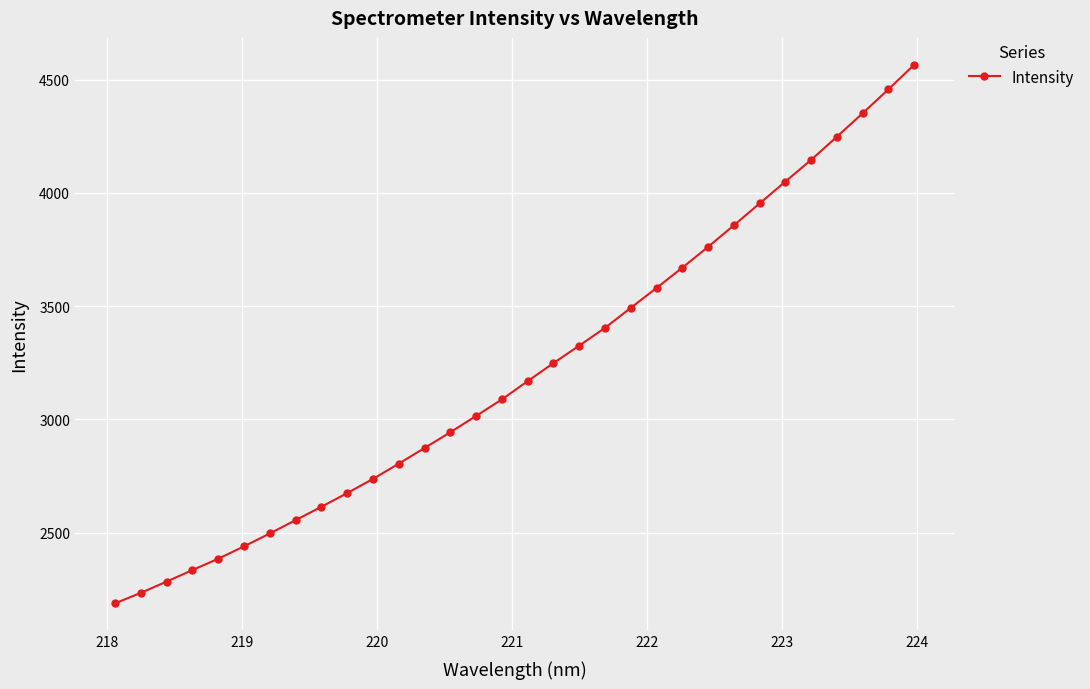

What is the average value?

3217.0